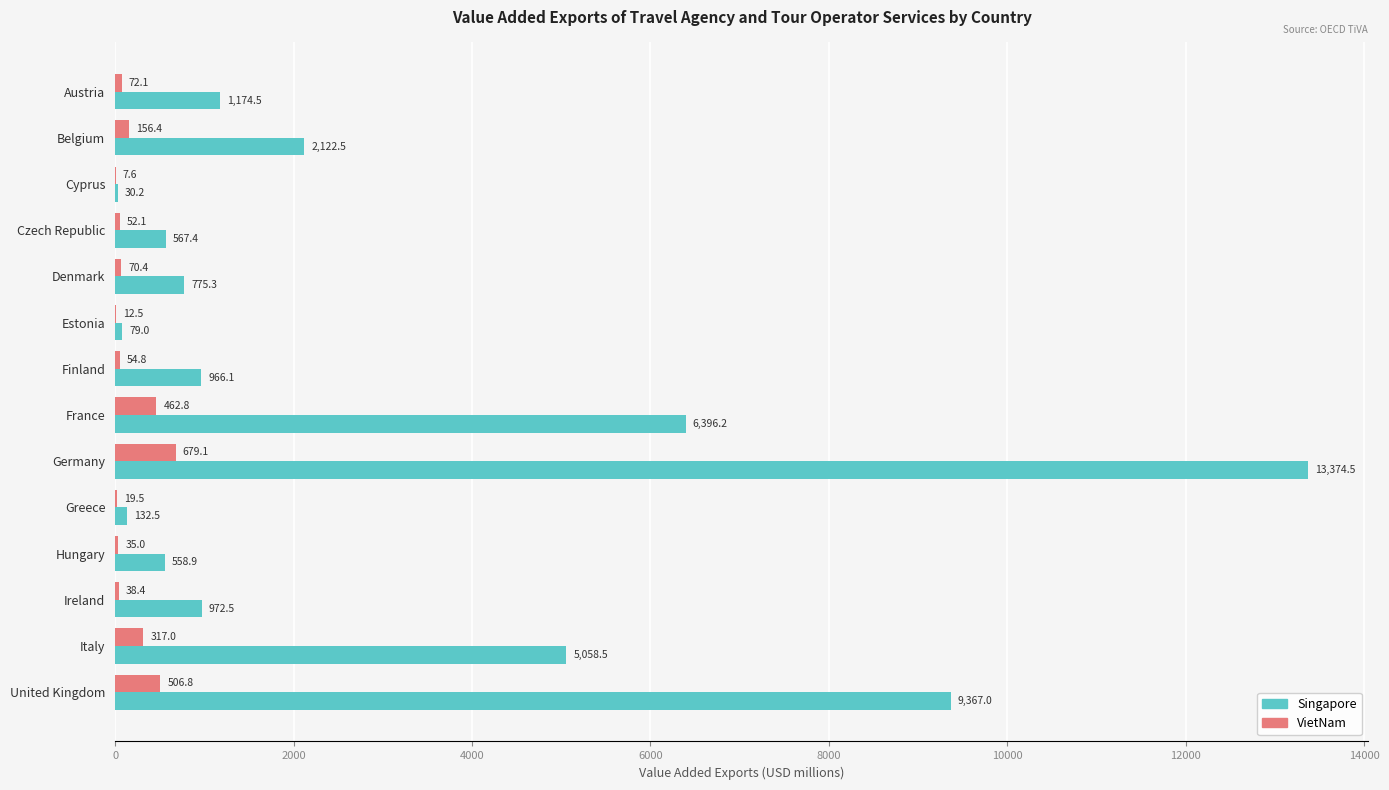

Is it true that Singapore equals 558.9 at Hungary?

True